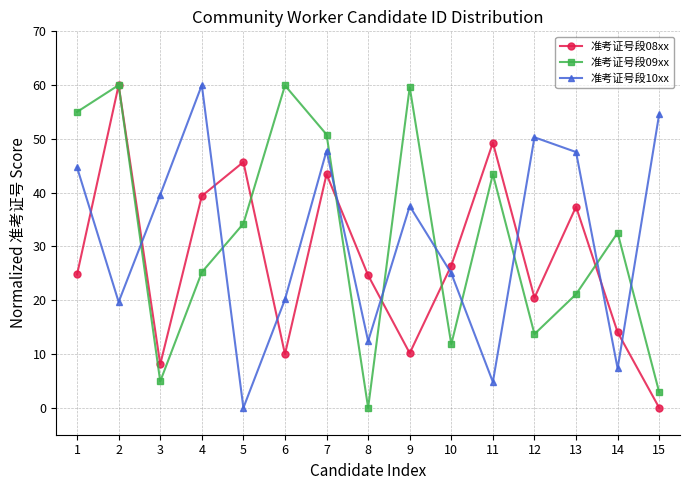

The value of 准考证号段08xx at 5 is 23.9. True or false?

False